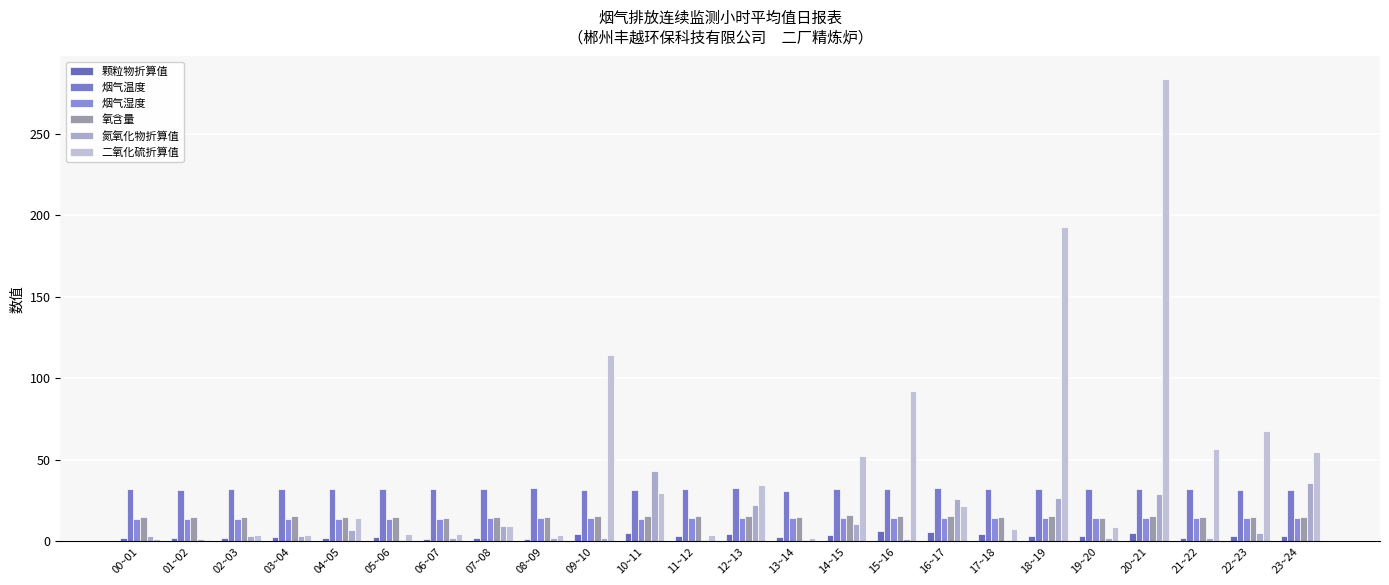

Reading left to right, list all the values displayed in this chart.

颗粒物折算值: 00~01=2.1	01~02=2.2	02~03=2.0	03~04=2.2	04~05=2.1	05~06=2.6	06~07=1.4	07~08=2.1	08~09=1.3	09~10=4.4	10~11=5.0	11~12=2.9	12~13=4.1	13~14=2.8	14~15=3.5	15~16=6.1	16~17=5.3	17~18=4.3	18~19=3.4	19~20=3.4	20~21=4.9	21~22=1.8	22~23=3.0	23~24=3.5
烟气温度: 00~01=32.0	01~02=31.3	02~03=32.2	03~04=32.0	04~05=32.0	05~06=31.7	06~07=32.2	07~08=32.1	08~09=32.3	09~10=31.3	10~11=31.4	11~12=31.8	12~13=32.5	13~14=31.0	14~15=31.9	15~16=32.2	16~17=32.5	17~18=32.0	18~19=32.1	19~20=32.1	20~21=31.7	21~22=31.9	22~23=31.6	23~24=31.5
烟气湿度: 00~01=13.7	01~02=13.5	02~03=13.7	03~04=13.8	04~05=13.7	05~06=13.8	06~07=13.7	07~08=13.9	08~09=14.0	09~10=14.0	10~11=13.8	11~12=14.2	12~13=14.2	13~14=14.3	14~15=14.2	15~16=14.4	16~17=14.3	17~18=14.4	18~19=14.3	19~20=14.4	20~21=14.5	21~22=14.4	22~23=14.4	23~24=14.2
氧含量: 00~01=14.7	01~02=15.0	02~03=14.5	03~04=15.3	04~05=14.6	05~06=15.1	06~07=14.4	07~08=15.1	08~09=14.7	09~10=15.3	10~11=15.3	11~12=15.2	12~13=15.4	13~14=14.8	14~15=15.9	15~16=15.2	16~17=15.3	17~18=14.9	18~19=15.5	19~20=14.3	20~21=15.4	21~22=14.7	22~23=14.5	23~24=15.0
氮氧化物折算值: 00~01=3.4	01~02=1.3	02~03=3.4	03~04=3.0	04~05=6.7	05~06=0.6	06~07=2.1	07~08=9.1	08~09=2.1	09~10=2.1	10~11=43.2	11~12=0.5	12~13=22.0	13~14=0.4	14~15=10.3	15~16=1.6	16~17=26.1	17~18=0.6	18~19=26.3	19~20=1.8	20~21=29.0	21~22=2.1	22~23=4.8	23~24=35.9
二氧化硫折算值: 00~01=1.1	01~02=0.8	02~03=4.1	03~04=3.5	04~05=14.3	05~06=4.2	06~07=4.7	07~08=9.3	08~09=3.9	09~10=114.2	10~11=29.3	11~12=4.1	12~13=34.6	13~14=2.2	14~15=52.4	15~16=92.2	16~17=21.4	17~18=7.5	18~19=192.6	19~20=8.9	20~21=283.3	21~22=56.7	22~23=67.3	23~24=54.6